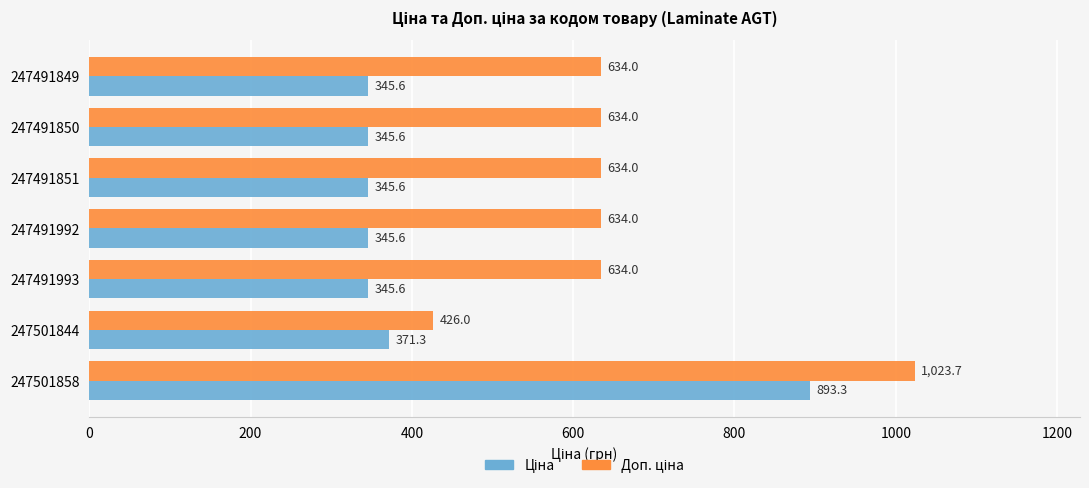

What is the greatest value displayed?

1023.7